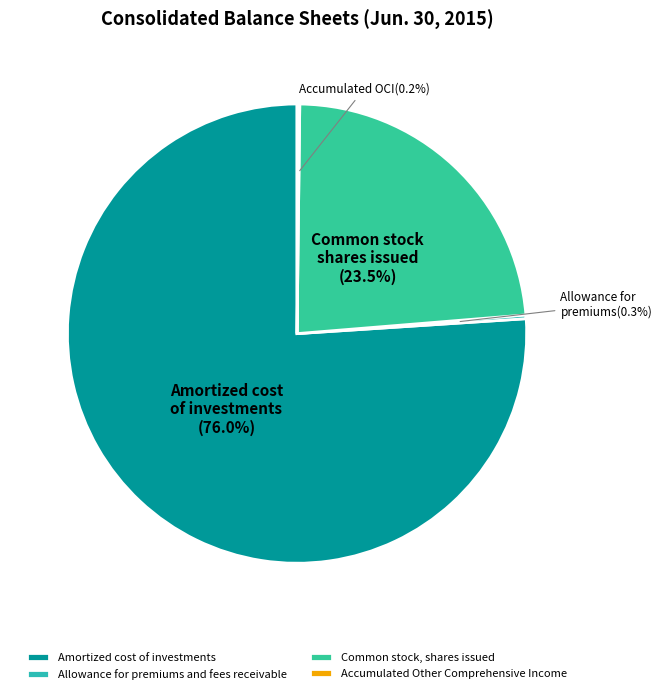

What is the change in value from Allowance for premiums and fees receivable to Common stock, shares issued?

+40582